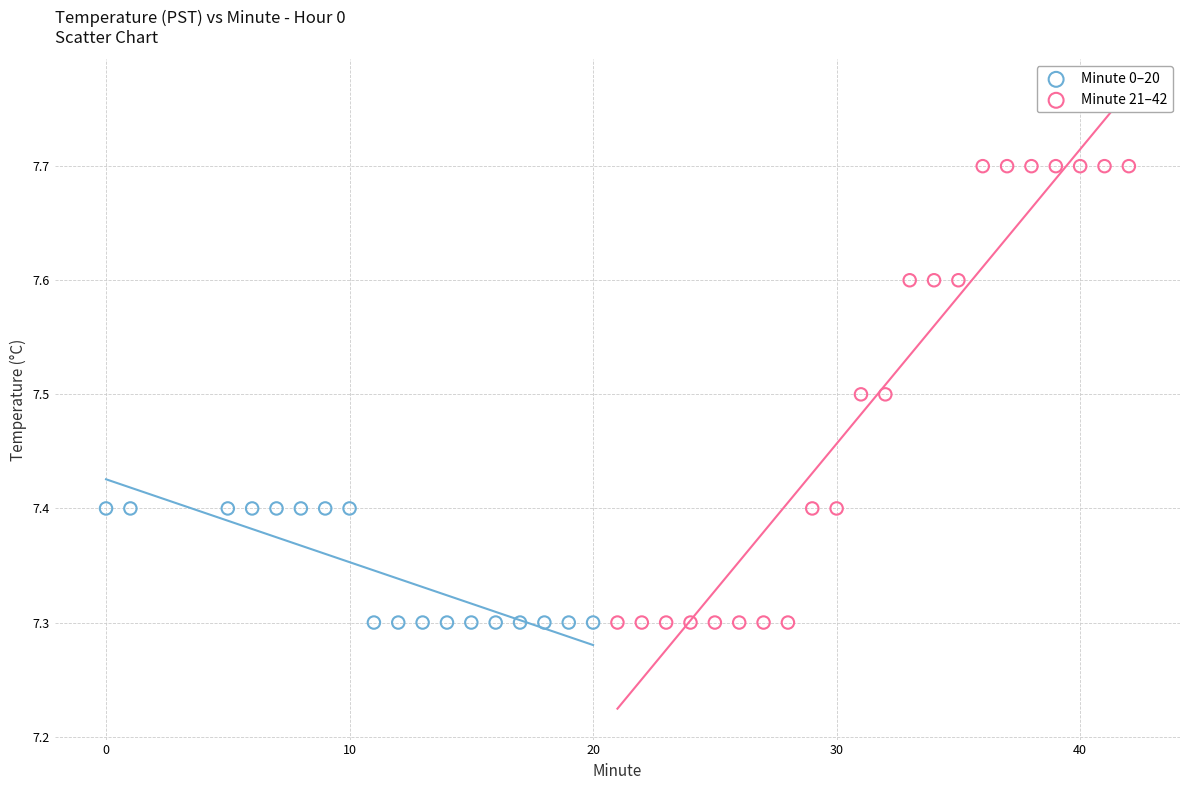

Which series has the largest Y range (max minus min)?

Minute 21–42